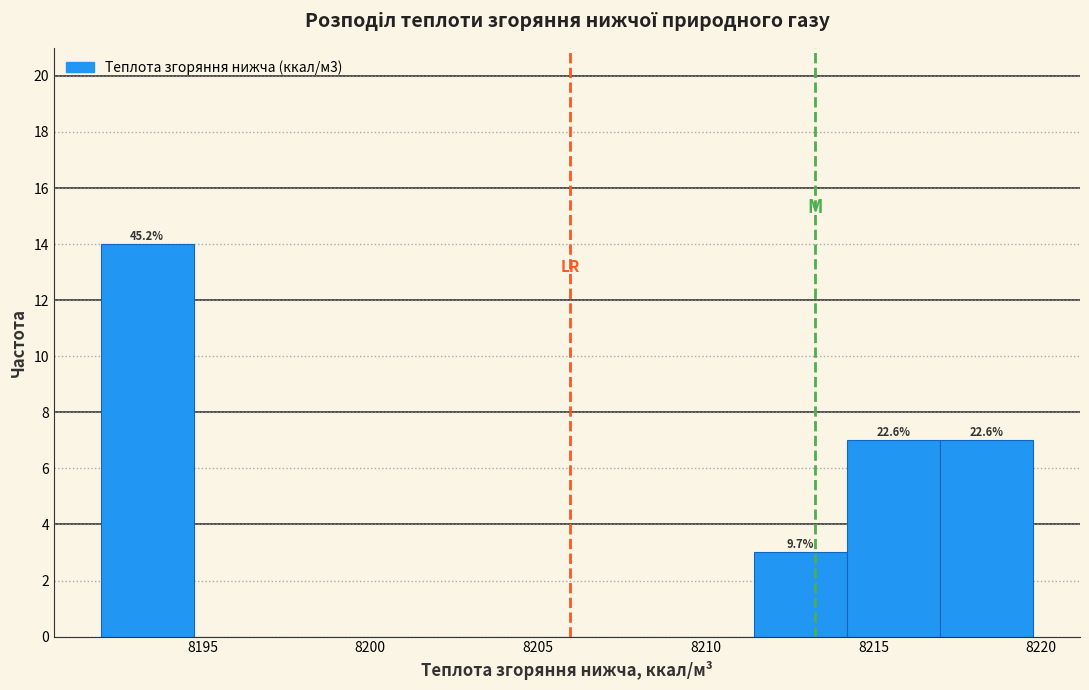

Which range on the x-axis has the tallest bar?

8192.0 to 8194.5